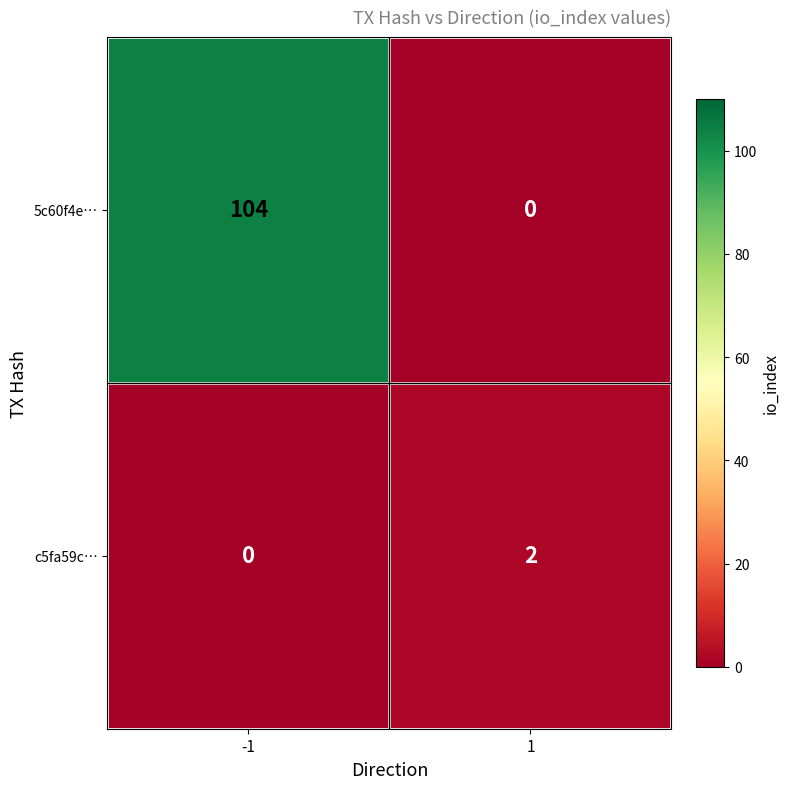

Reading left to right, what are all the values shown in this chart?

5c60f4e…: 104	0
c5fa59c…: 0	2